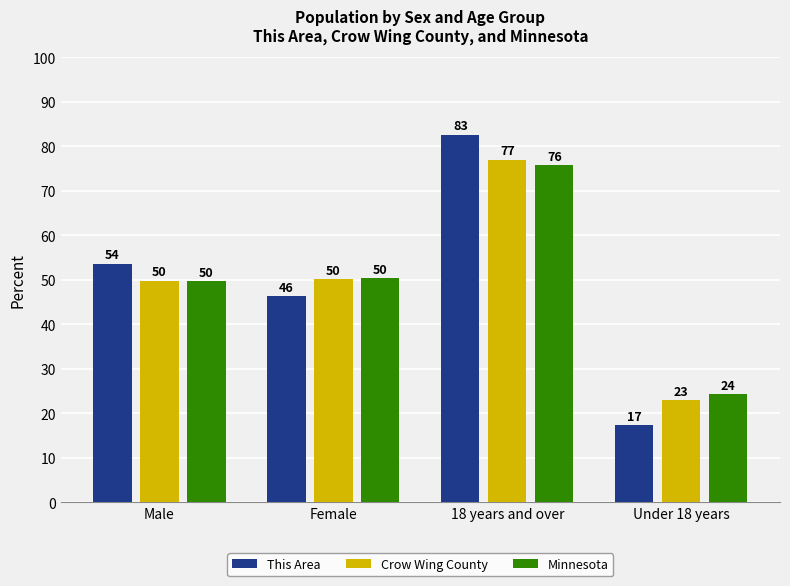

What is the smallest value displayed?

17.4